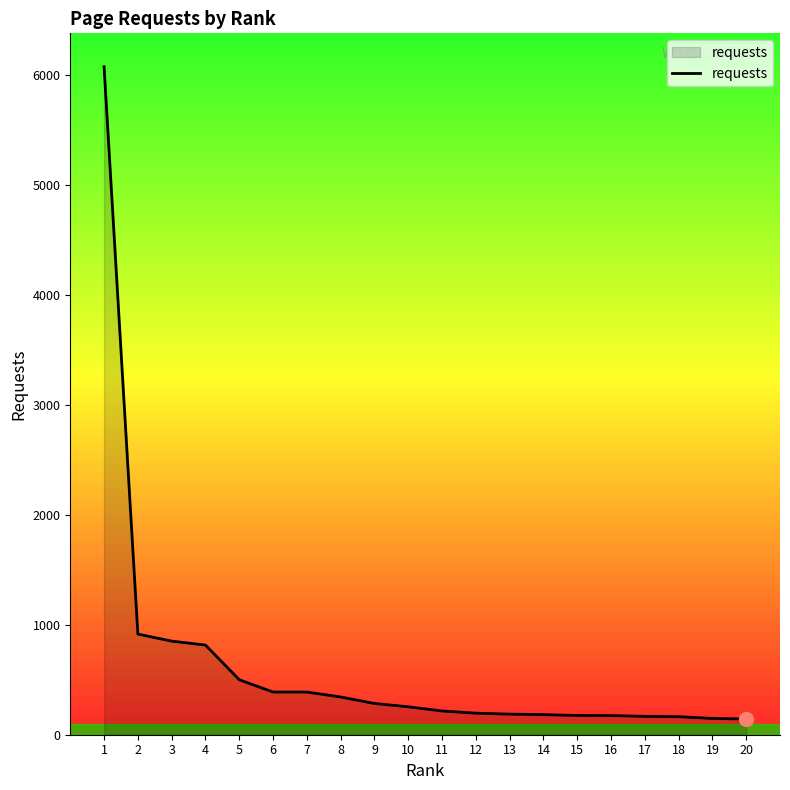

What is the approximate value at 17, to the nearest 50?

150